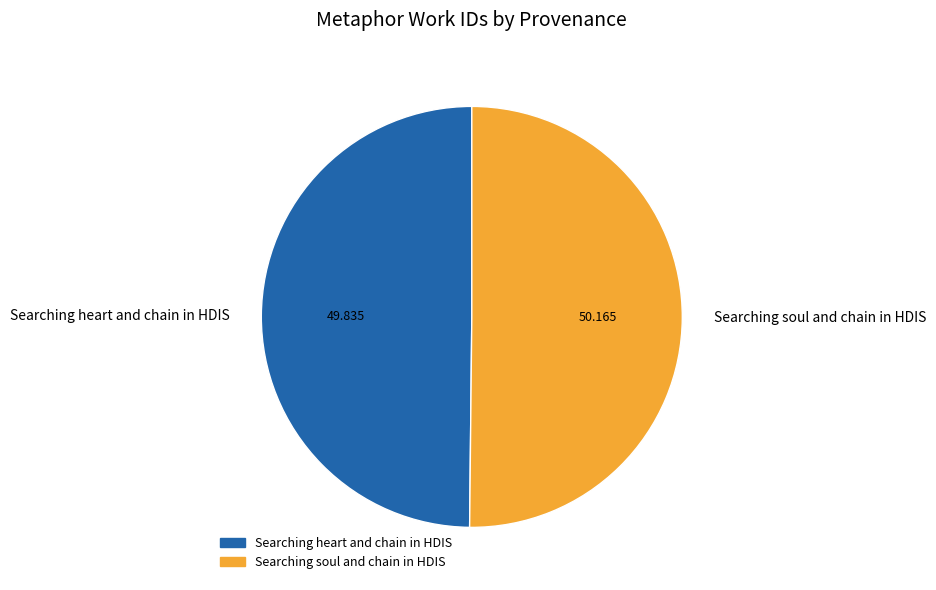

Which has a higher value, Searching soul and chain in HDIS or Searching heart and chain in HDIS?

Searching soul and chain in HDIS